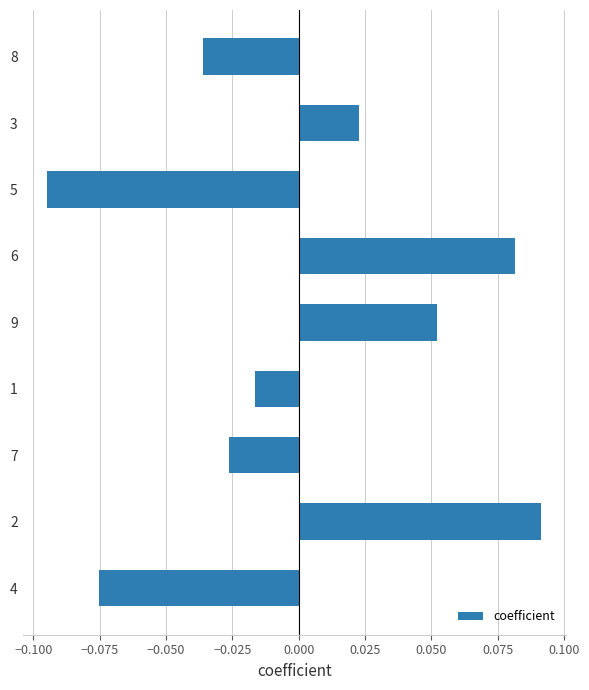

The value at 5 is -0.2. True or false?

False